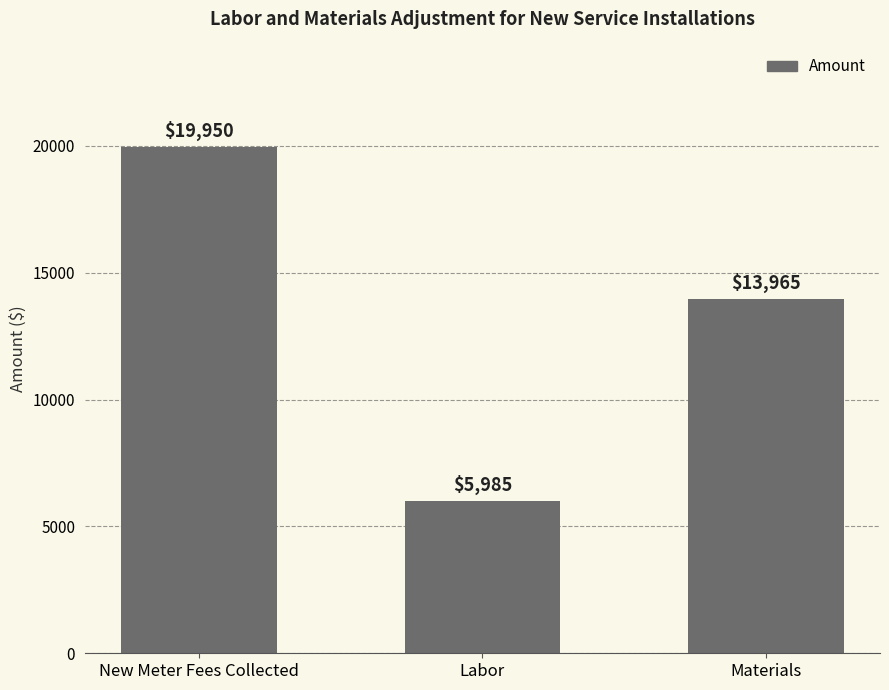

Are the bars horizontal?

No